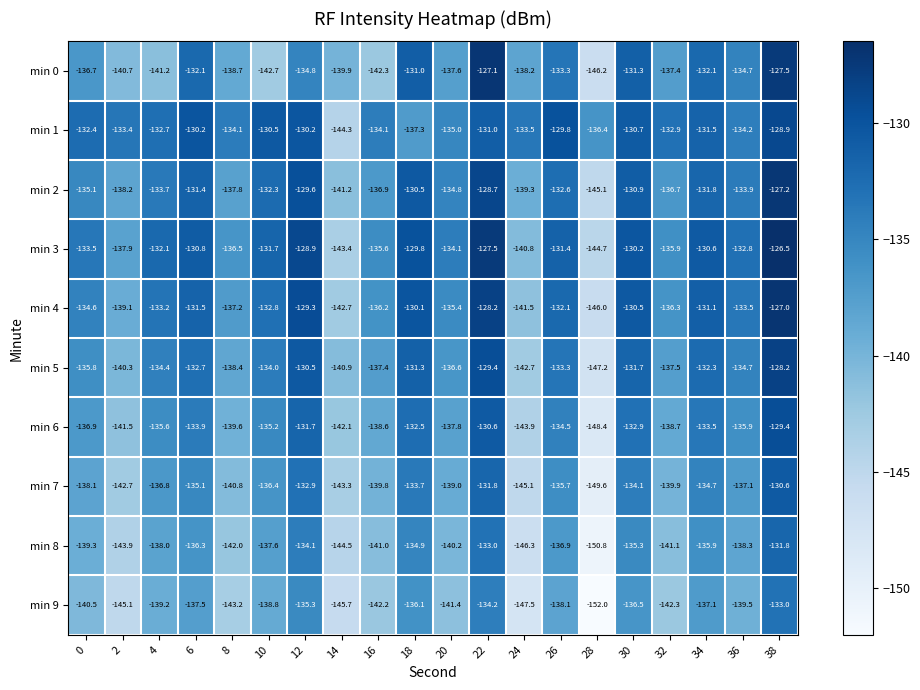

Rank the series at 14 from lowest to highest value.

min 9, min 8, min 1, min 3, min 7, min 4, min 6, min 2, min 5, min 0